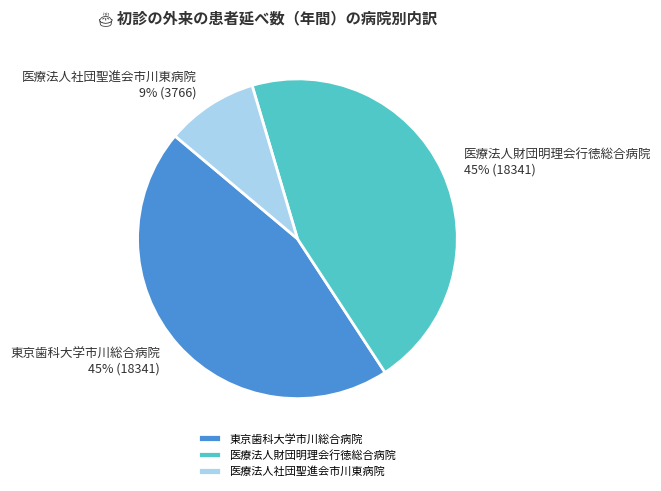

Is there any slice that represents more than half of the pie?

No